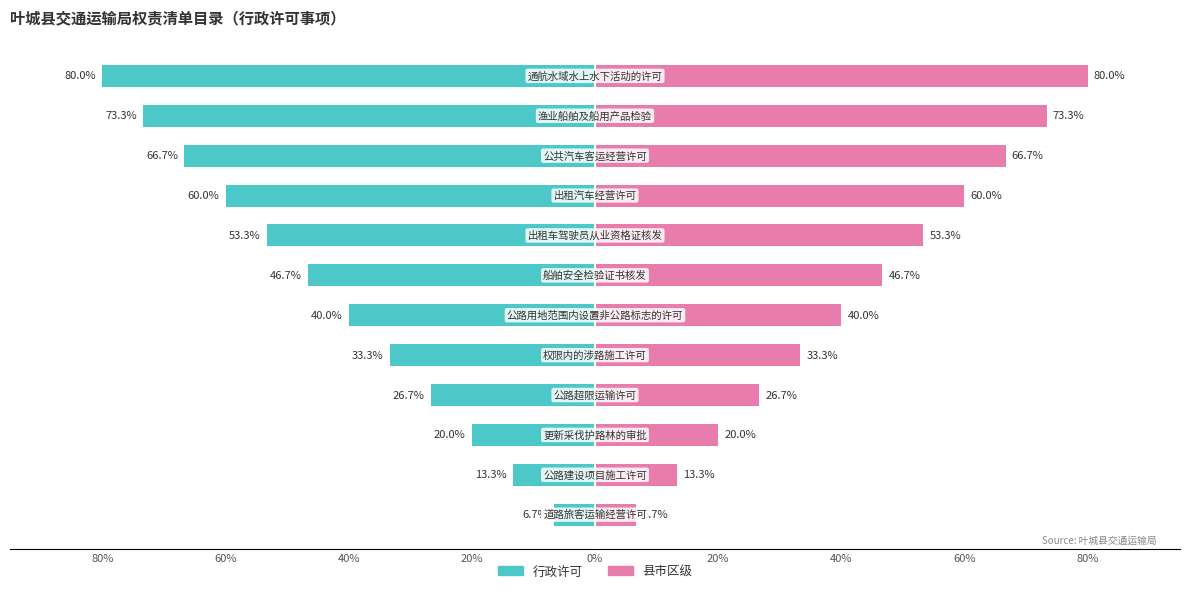

How many groups of bars are there?

12